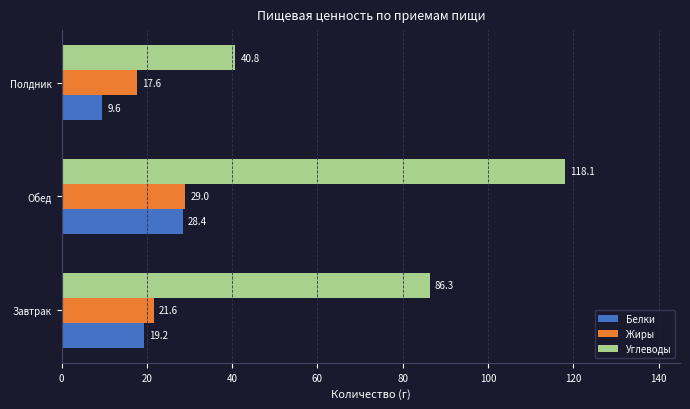

Which series has the largest range (max minus min)?

Углеводы